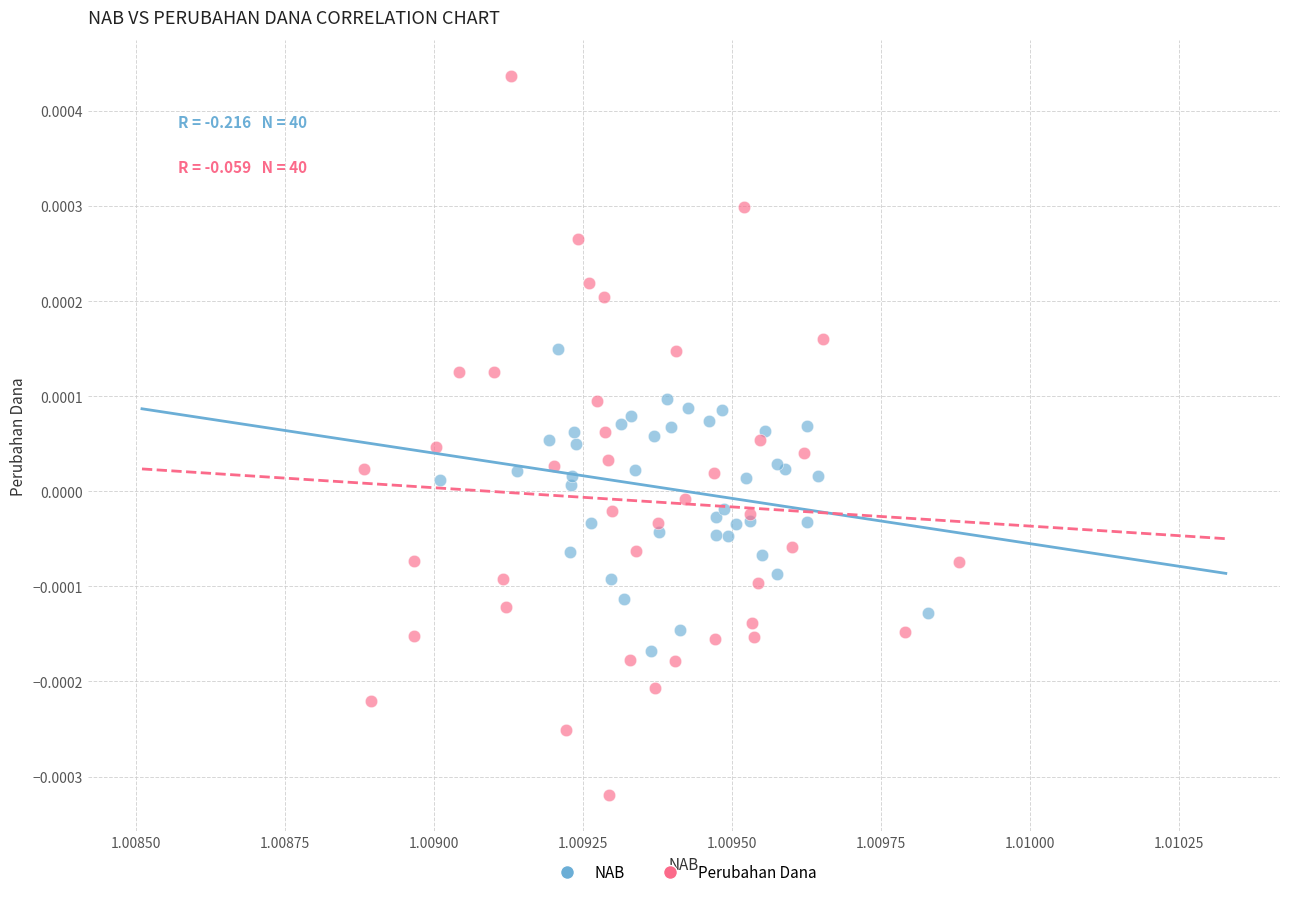

Which series reaches the minimum Y coordinate?

Perubahan Dana